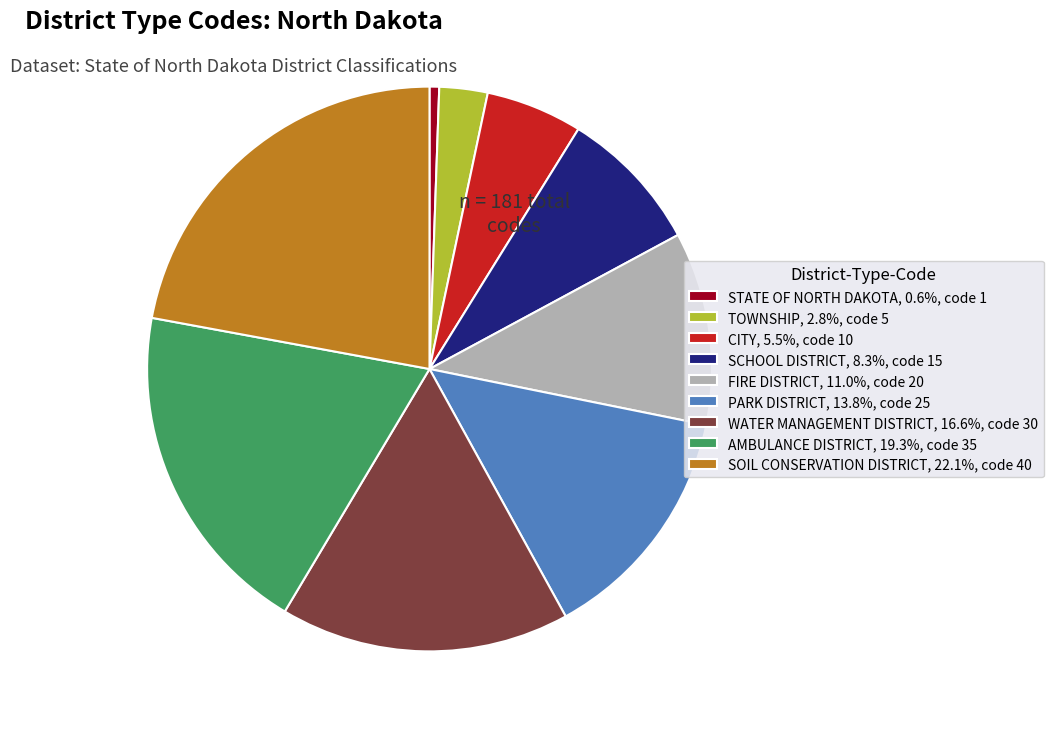

Approximately how many times larger is the value at SOIL CONSERVATION DISTRICT, 22.1%, code 40 compared to CITY, 5.5%, code 10?

4.0